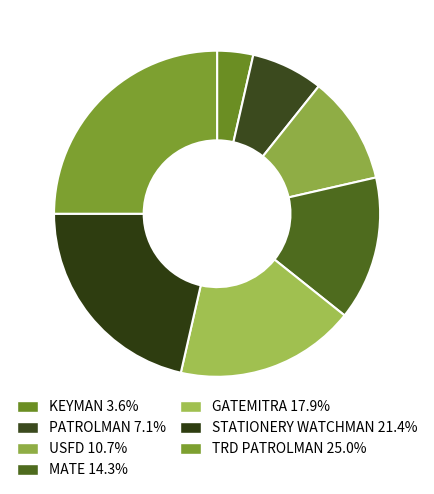

To the nearest percent, what percentage of the pie is TRD PATROLMAN?

25%